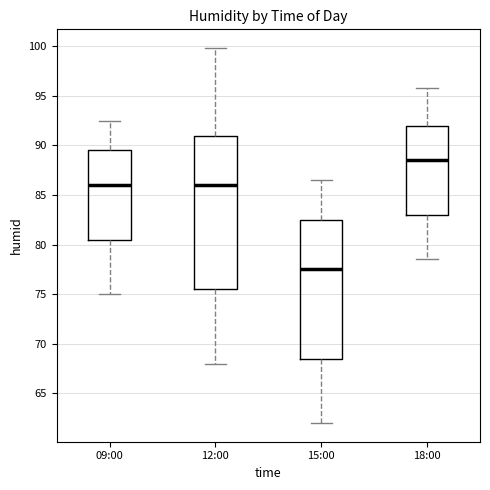

Comparing the boxes themselves (not the whiskers), which one is the tallest?

12:00